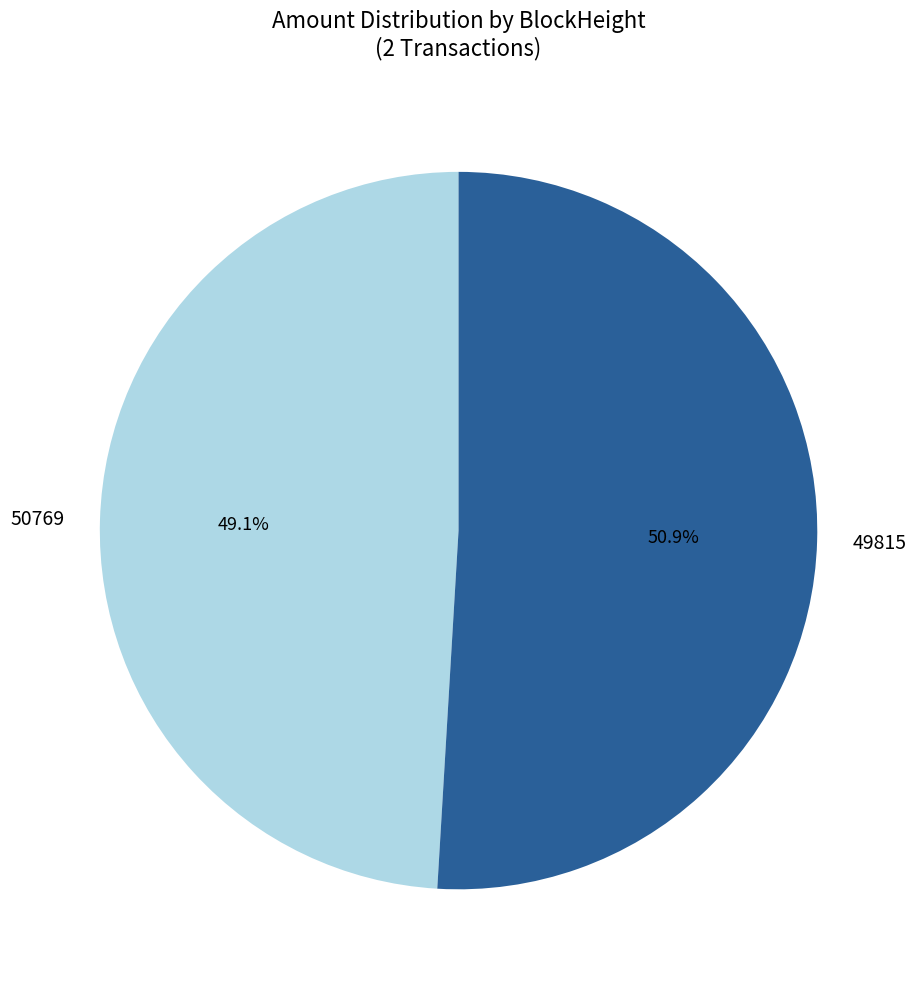

Count the number of slices in the pie.

2